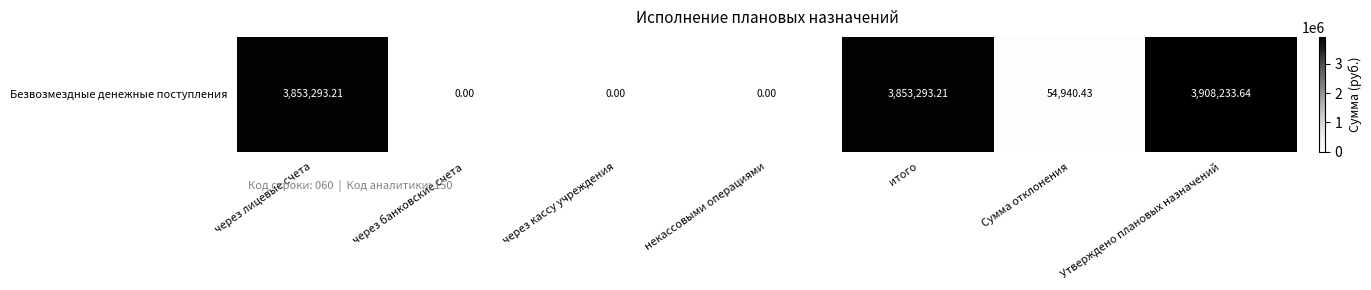

What is the greatest value displayed?

3908233.6